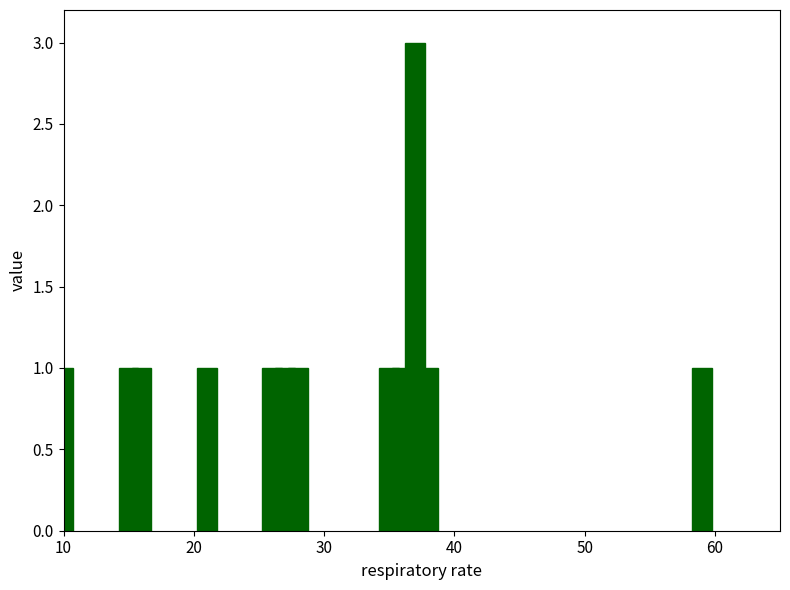

What is the ratio of the value at 20 to the value at 50?

1.0